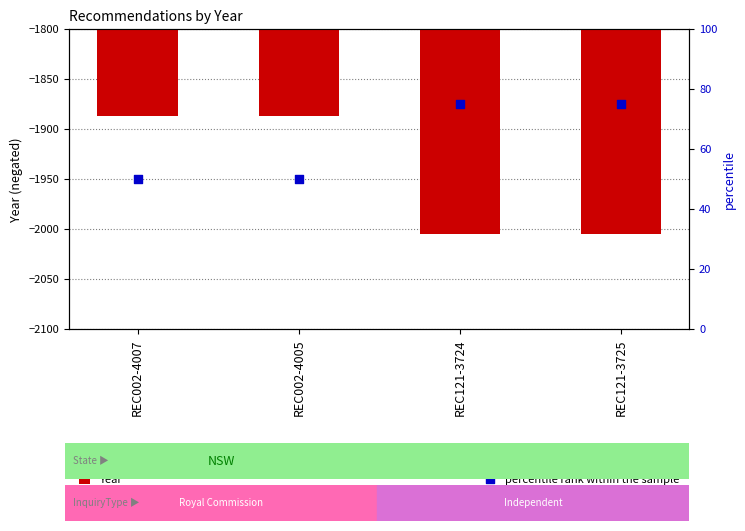

What are all the series names shown in the legend?

Year, percentile rank within the sample